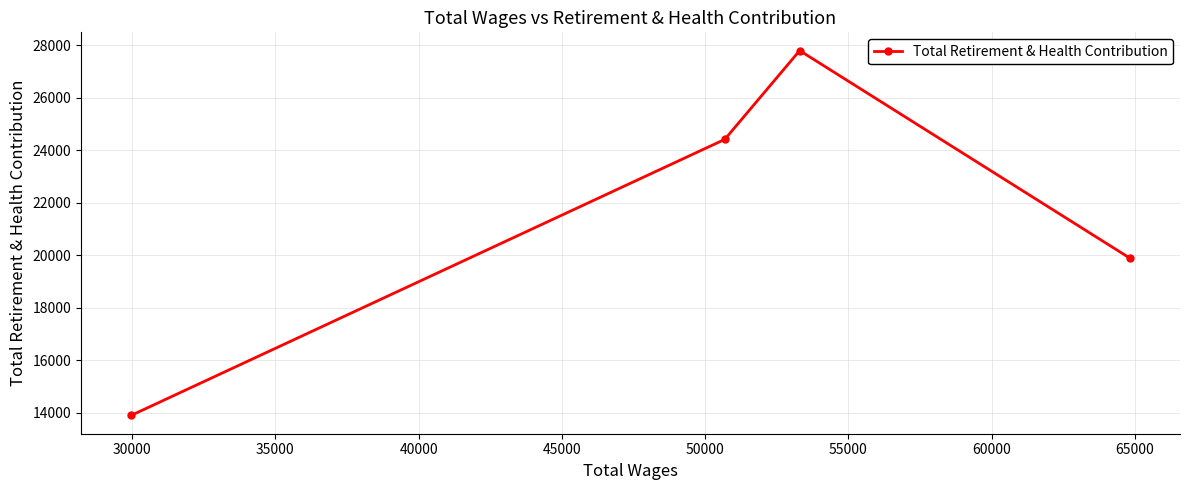

What is the smallest value displayed?

13902